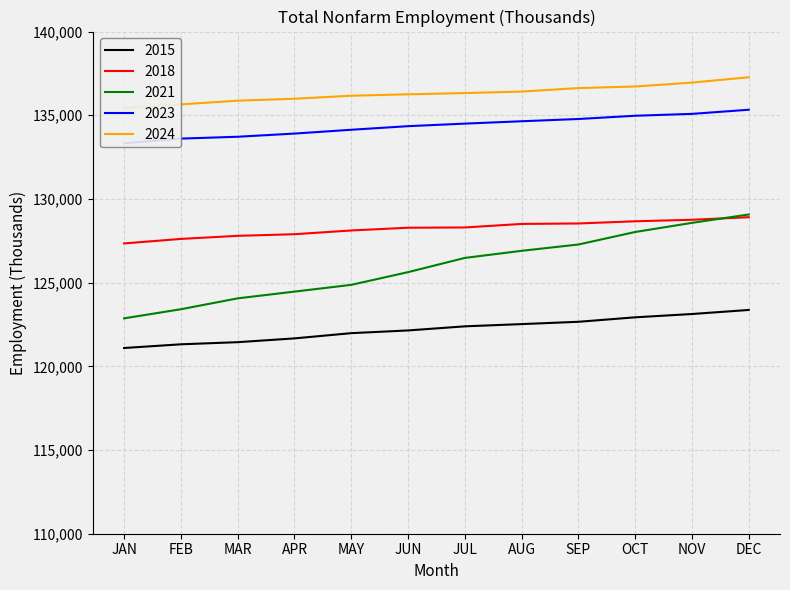

Read the 2021 value at FEB, to the nearest 100.

123400